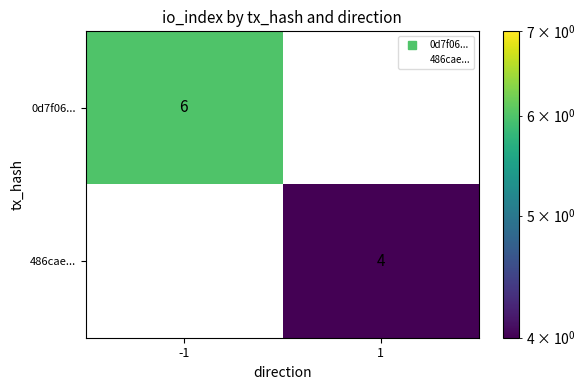

Rank the series by their average value, from lowest to highest.

486cae..., 0d7f06...